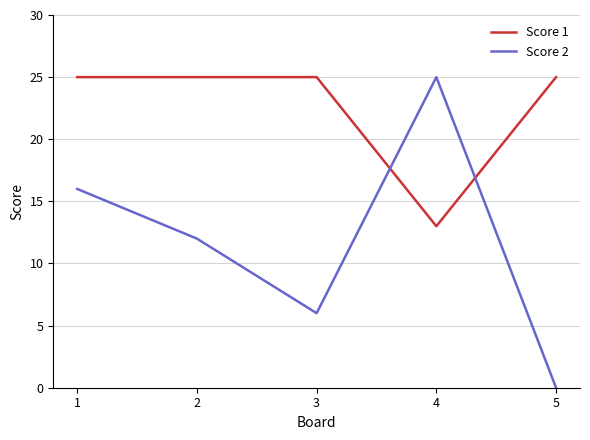

What is the spread (max minus min) of values at 3?

19